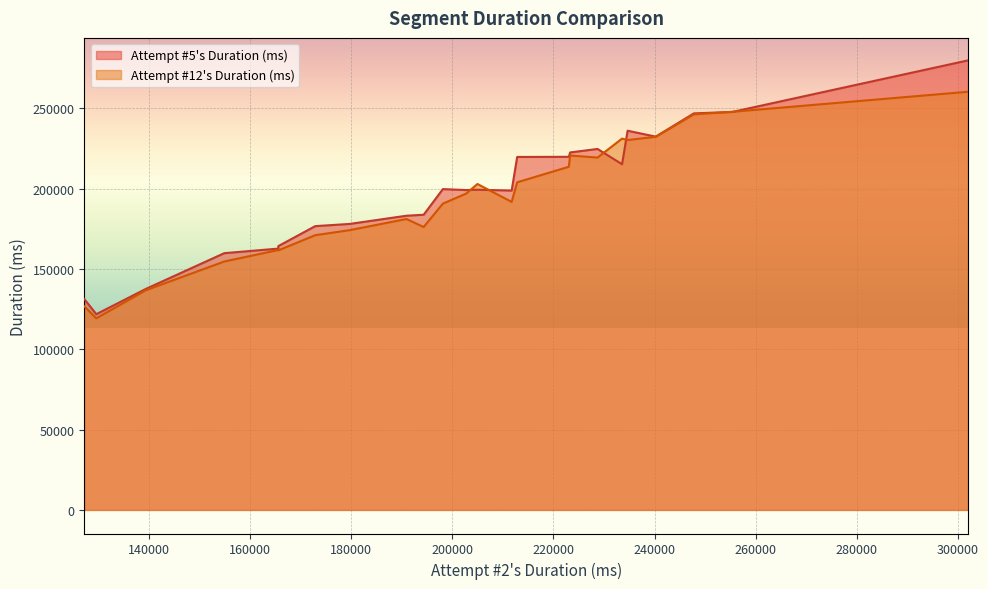

What is the maximum value for Attempt #12's Duration (ms)?

260386